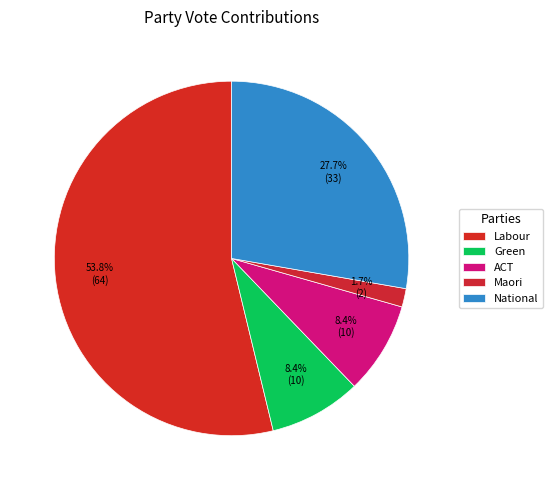

What percentage is NOT represented by National?

72.3%